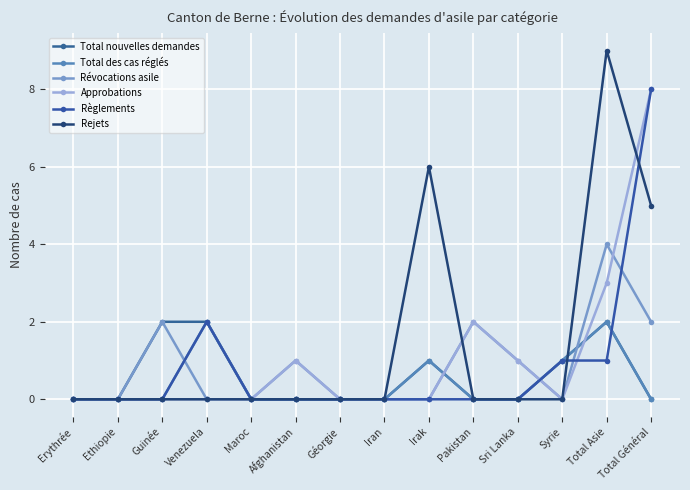

At which category is the sum across all series the highest?

Total Général